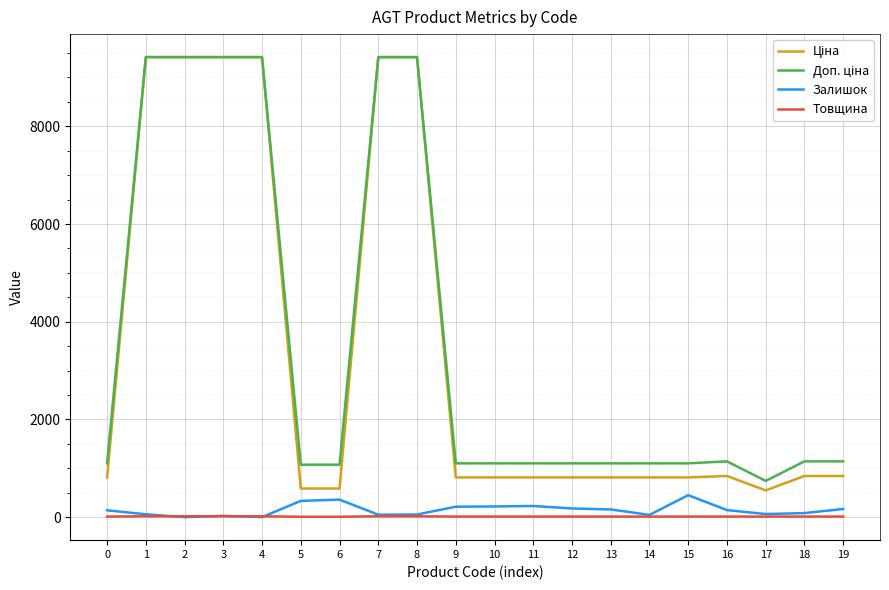

Count the number of data series in this chart.

4